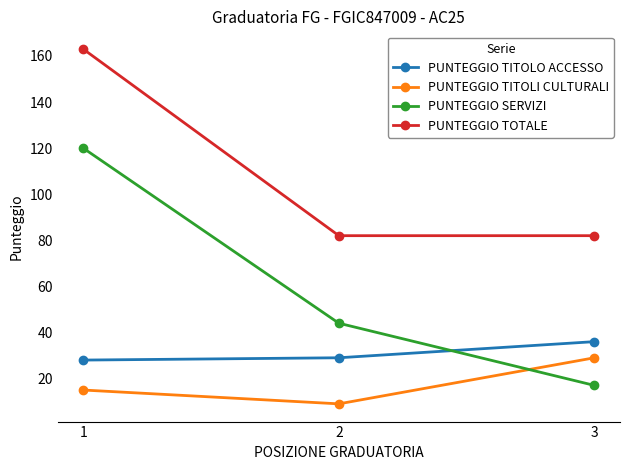

What is the average value of the PUNTEGGIO TOTALE series?

109